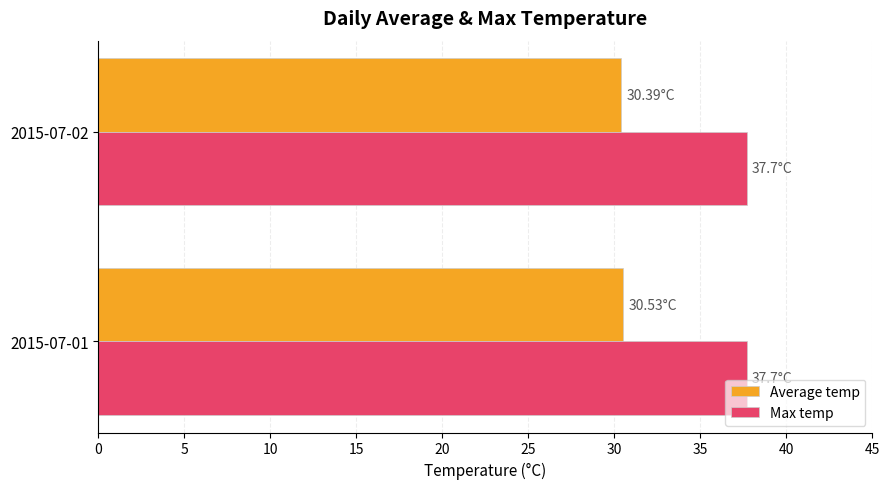

What is the total value across all series at 2015-07-01?

68.2